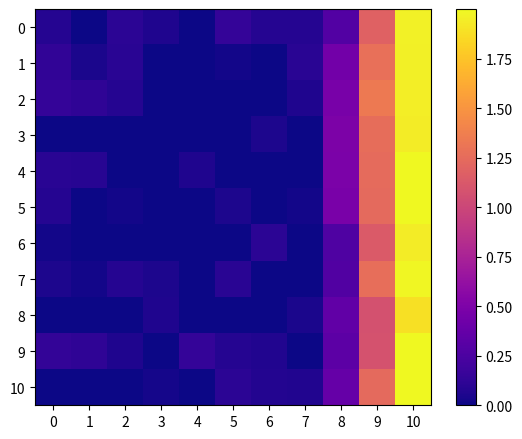

At 9, list the series in order from largest to smallest.

2, 1, 7, 3, 4, 5, 10, 0, 6, 9, 8